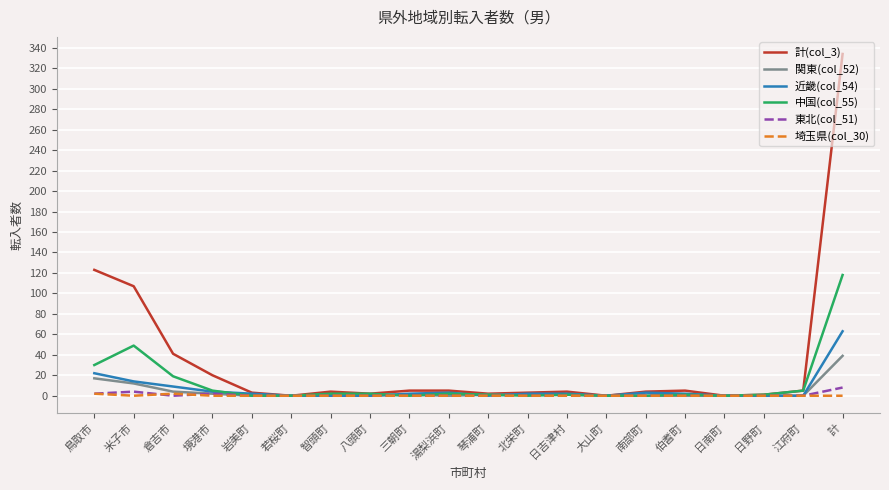

Is it true that 埼玉県(col_30) equals 0 at 若桜町?

True